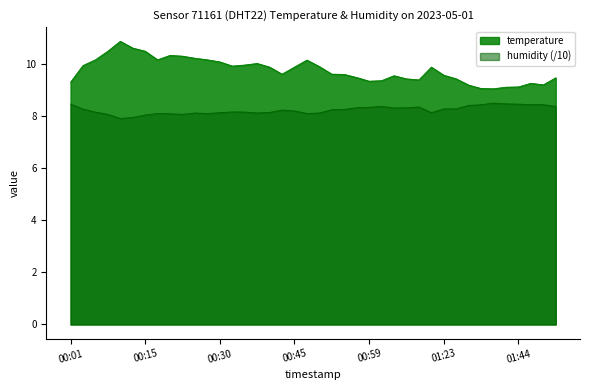

Does the chart display data point markers on the line(s)?

No